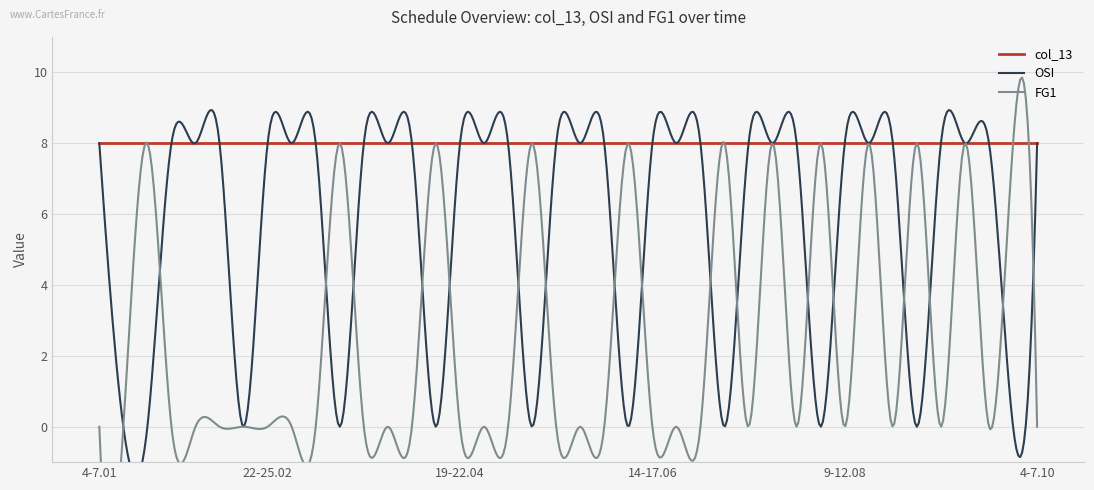

What is the value of the FG1 point at the 35th from the left?

8